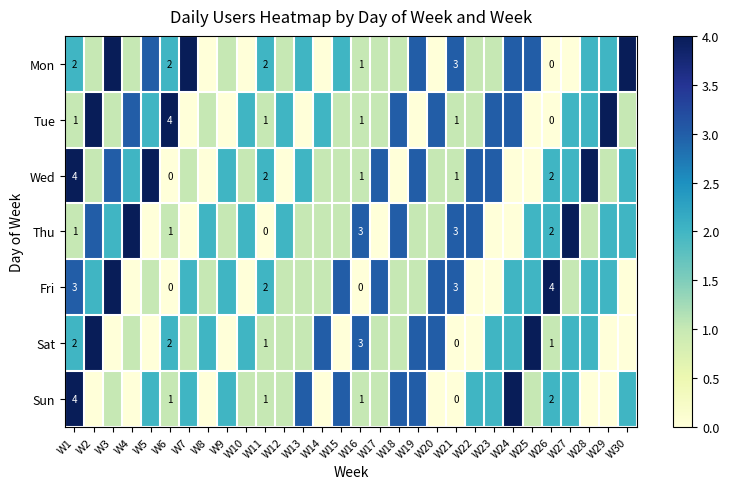

Count the number of data series in this chart.

7